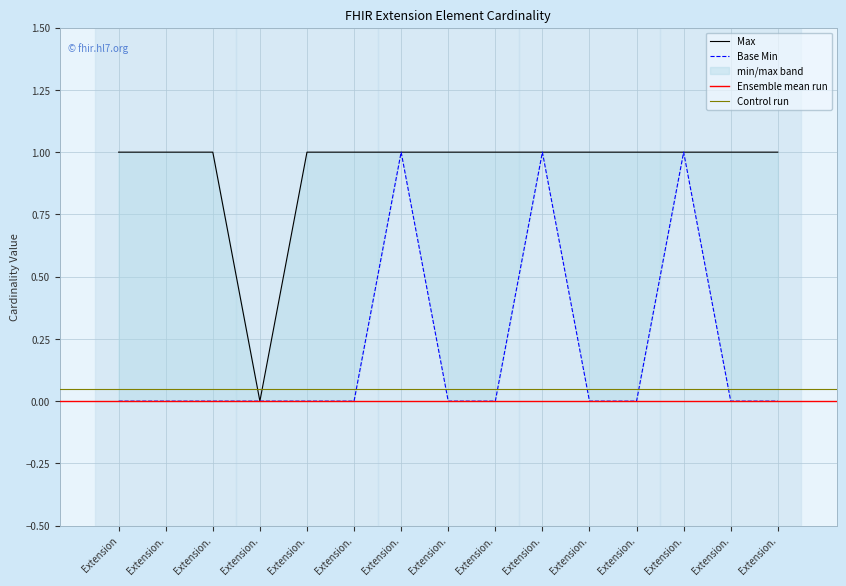

Which category has the highest value in the Base Min series?

Extension.